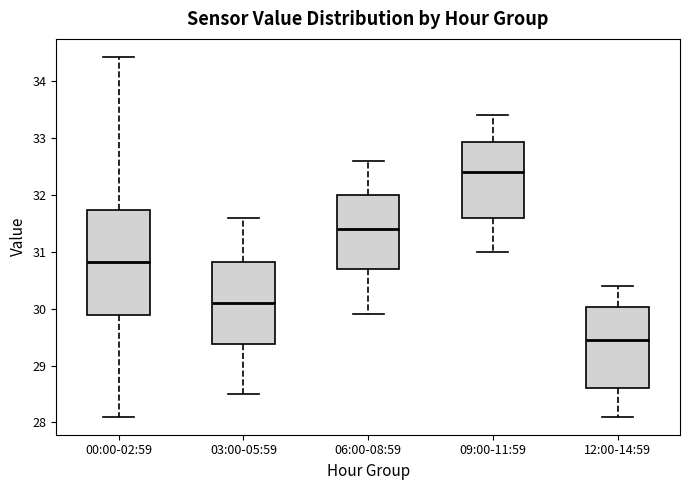

Reading left to right, transcribe this box plot: for each box, give where its median line is, the range the box spans, and where its two whiskers end, as read against the y-axis. The values are not printed on the chart, so give them approximately, as read against the axis.

00:00-02:59: median 30.8, box 29.9 to 31.7, whiskers 28.1 to 34.4
03:00-05:59: median 30.1, box 29.4 to 30.8, whiskers 28.5 to 31.6
06:00-08:59: median 31.4, box 30.7 to 32.0, whiskers 29.9 to 32.6
09:00-11:59: median 32.4, box 31.6 to 32.9, whiskers 31.0 to 33.4
12:00-14:59: median 29.5, box 28.6 to 30.0, whiskers 28.1 to 30.4